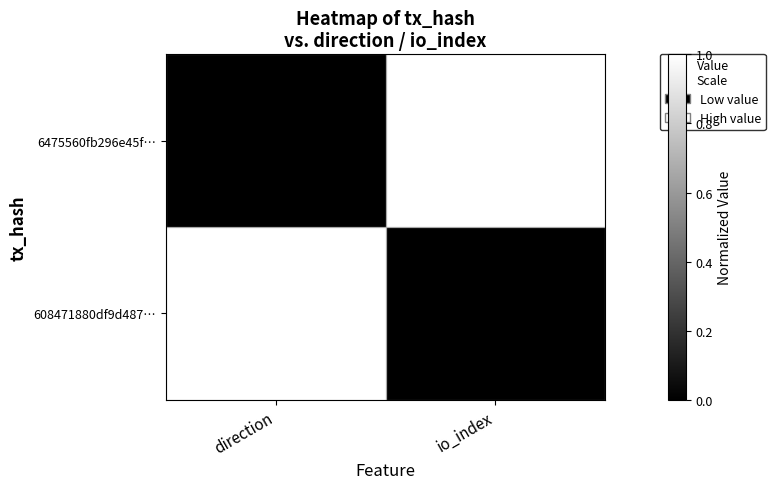

At which category is the sum across all series the highest?

direction